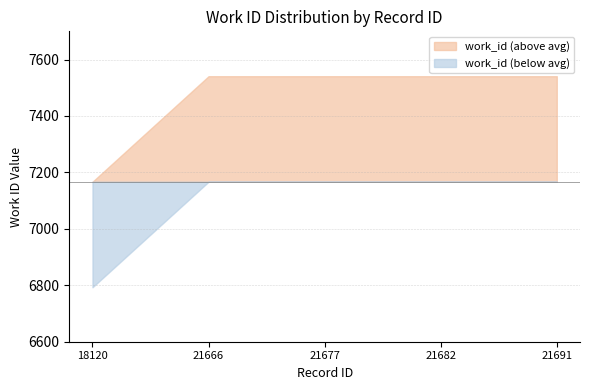

At which label is the value closest to 7167?

18120